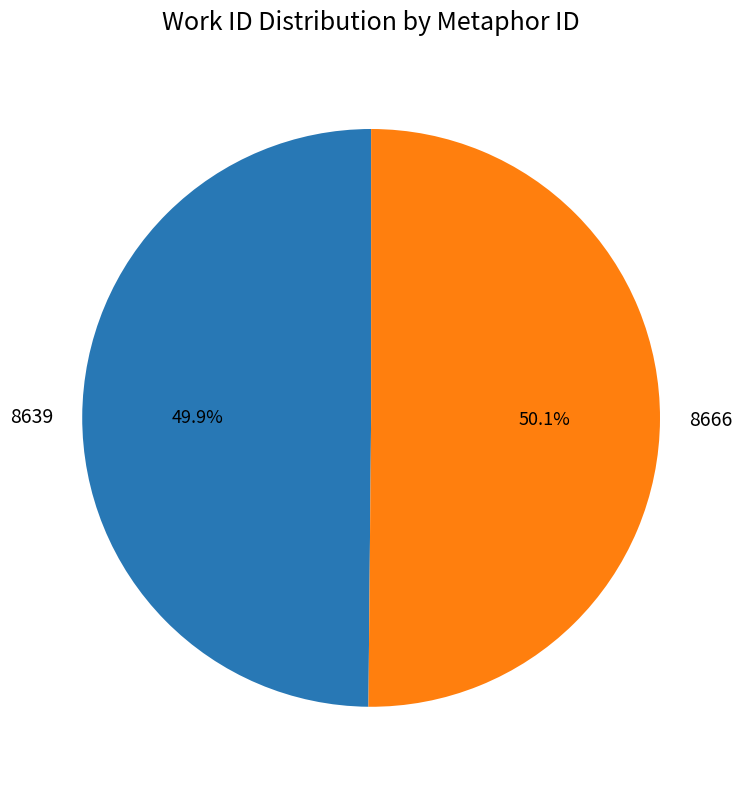

Does any single category account for the majority?

Yes